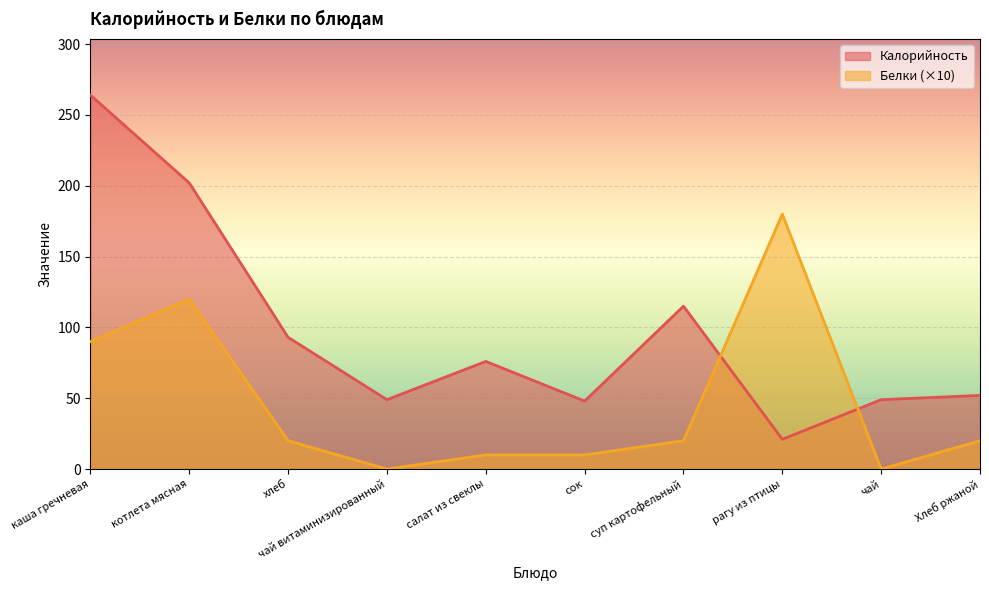

At which label does Калорийность first exceed 76?

каша гречневая